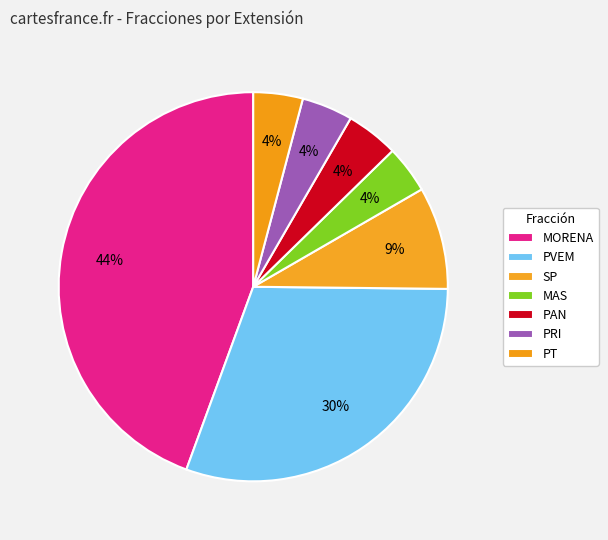

Is it true that MAS is 1% of the pie?

False